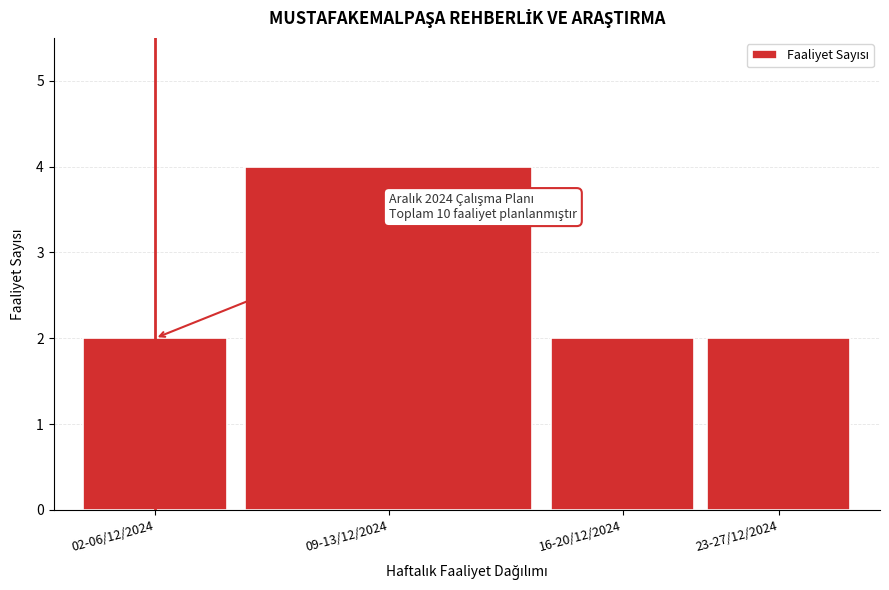

Reading left to right, list all the values displayed in this chart.

02-06/12/2024=2	09-13/12/2024=4	16-20/12/2024=2	23-27/12/2024=2